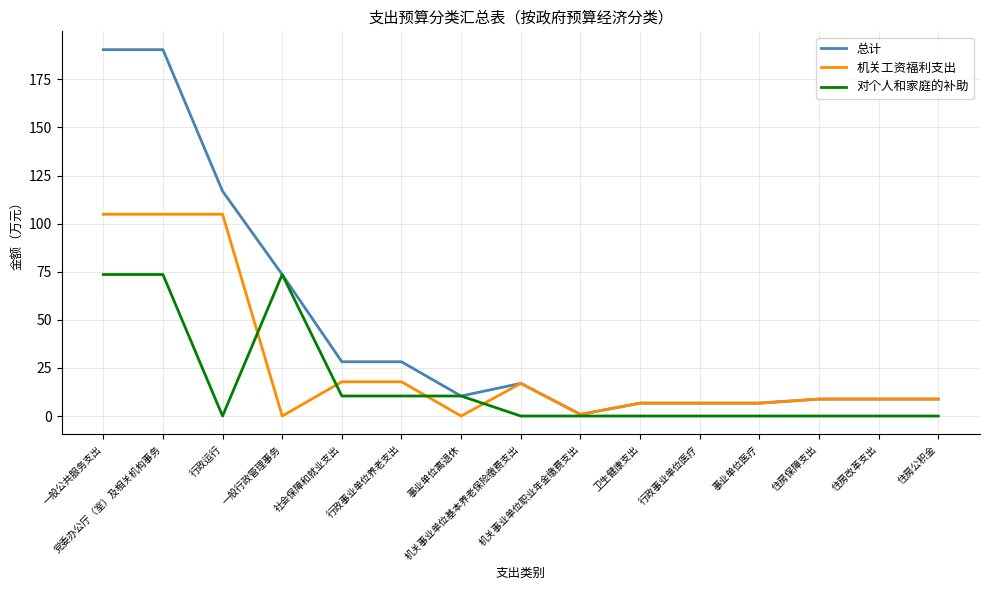

Which series has the largest total across all categories?

总计